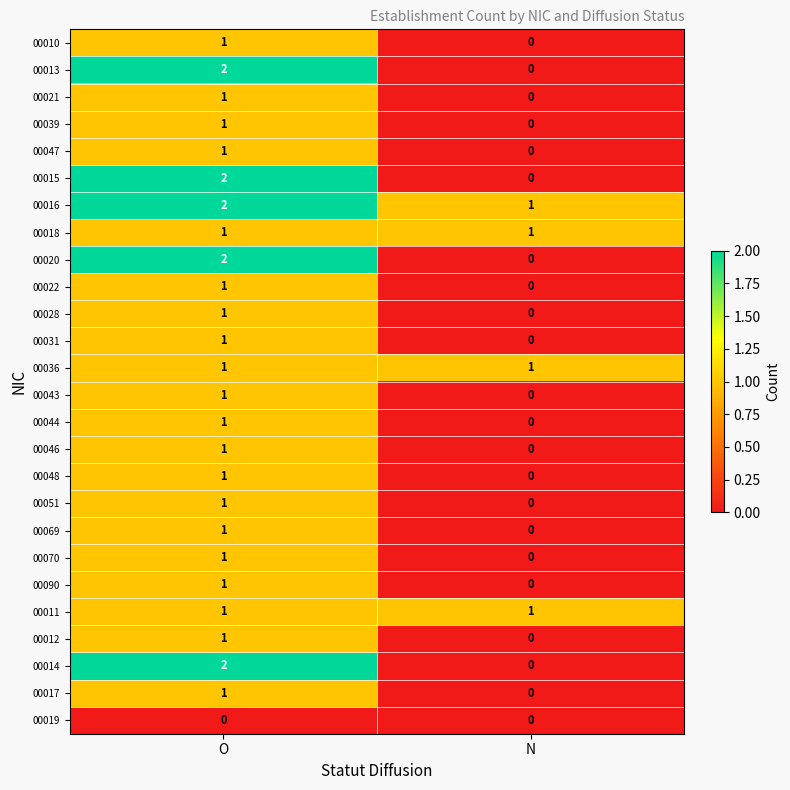

True or false: 00019 has a value of 0 at O.

True